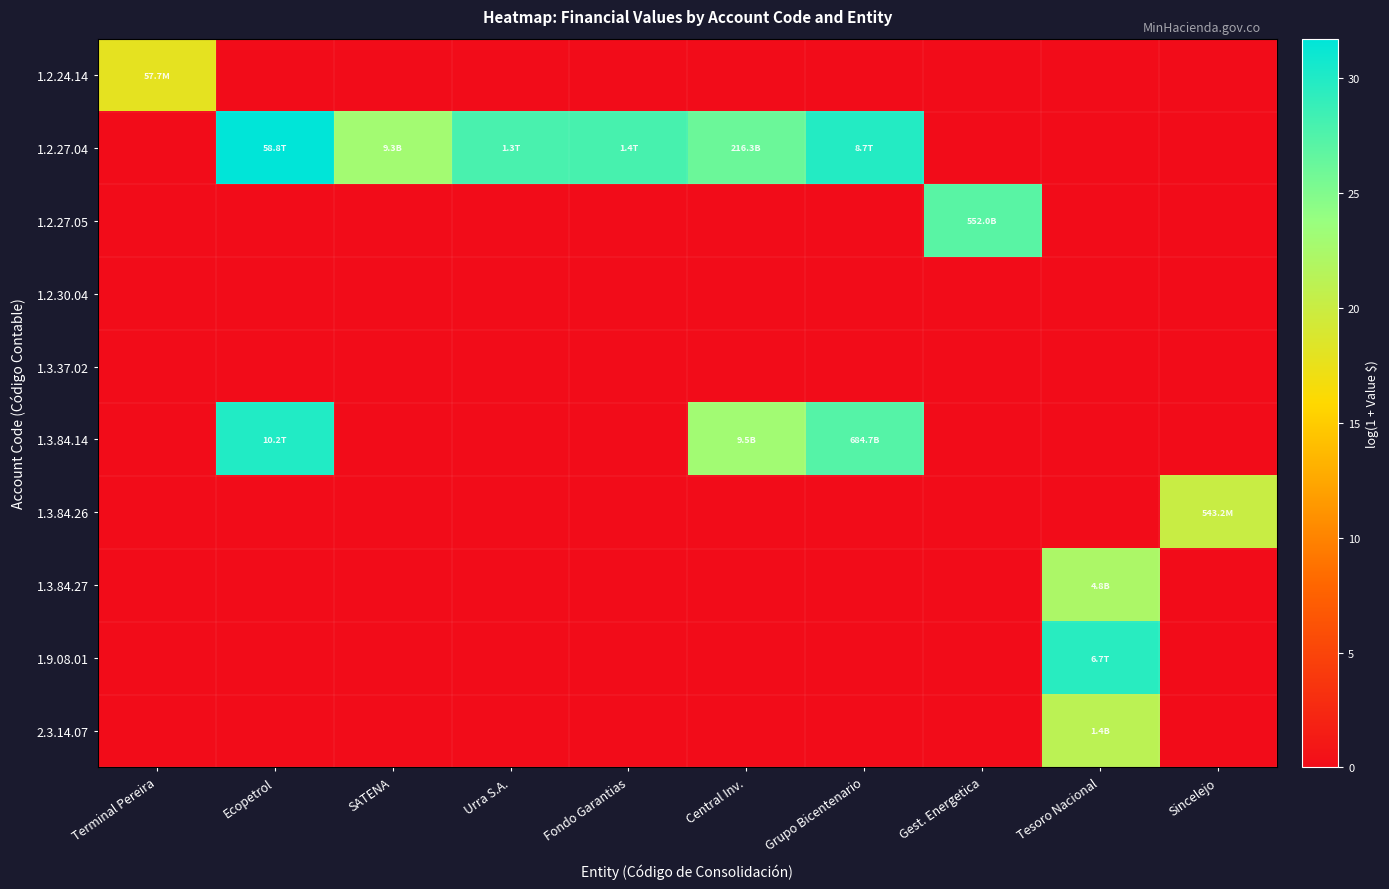

Between Urra S.A. and Gest. Energetica, which series saw the biggest shift?

1.2.27.04